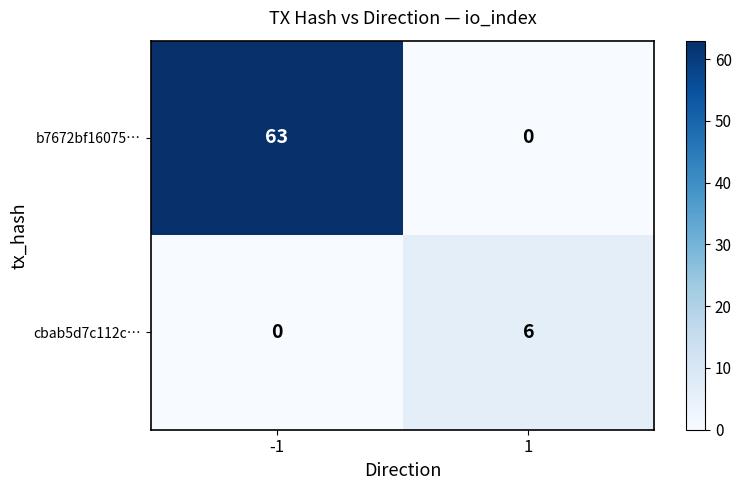

What is the highest value of the cbab5d7c112c… series?

6